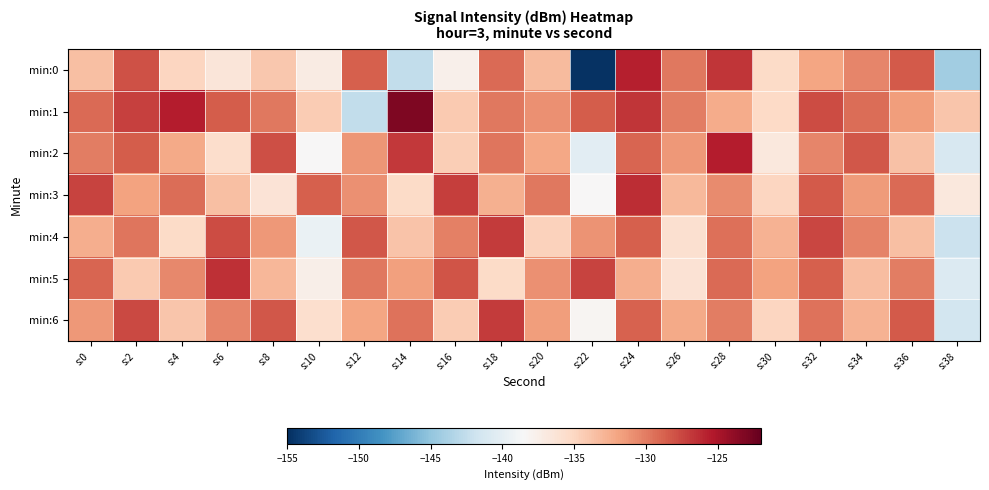

What is the difference between the highest and lowest values at s:38?

10.3